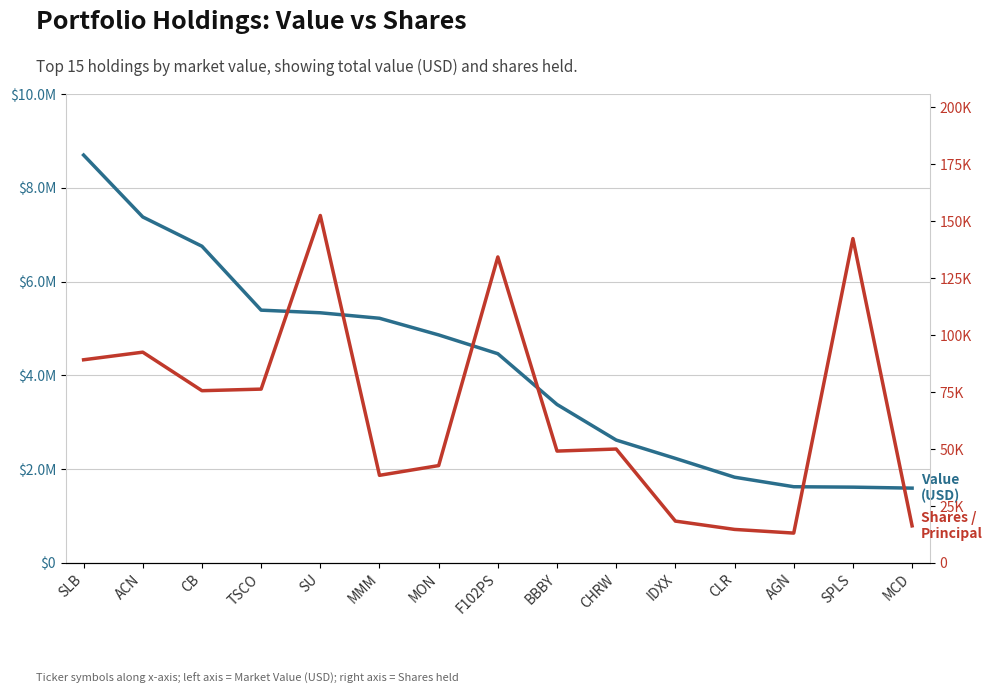

What is the value of the Shares / Principal Amount point at the 6th from the left?

38450